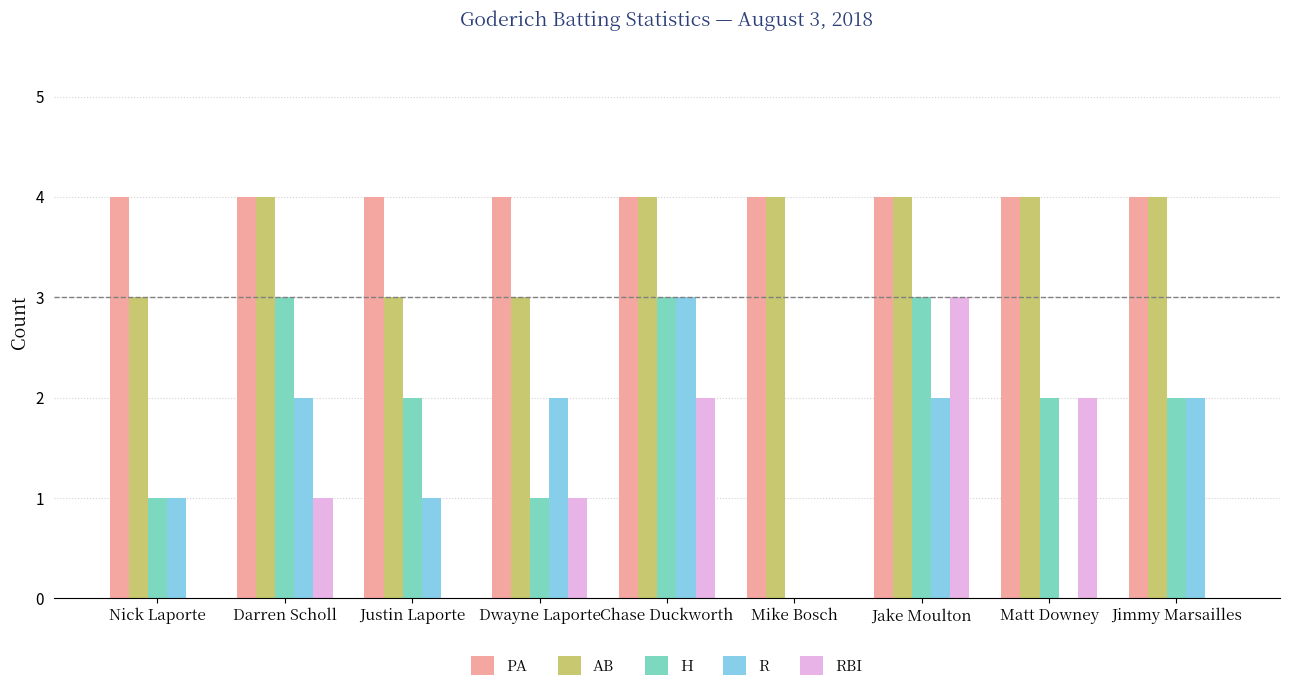

How many H values are between 1 and 3?

8